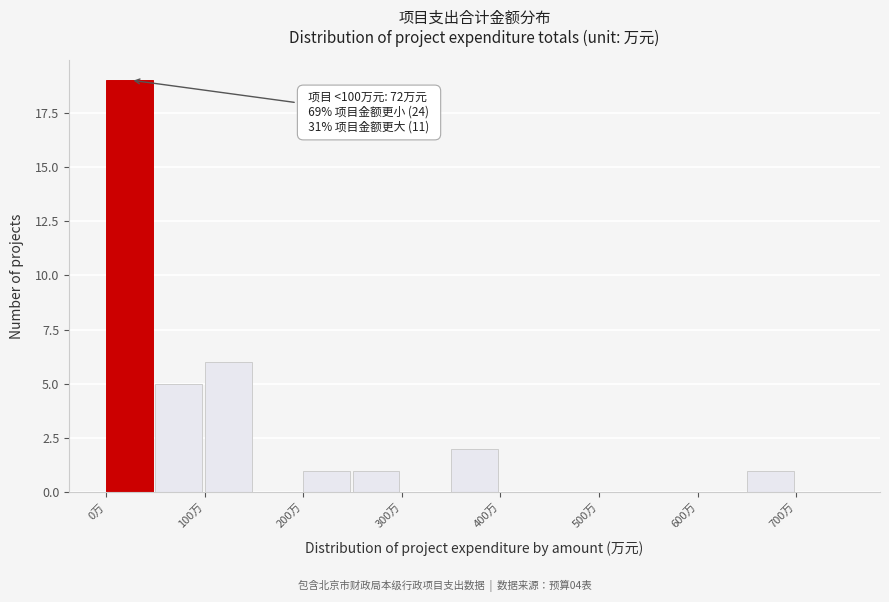

Which range on the x-axis has the tallest bar?

0 to 50